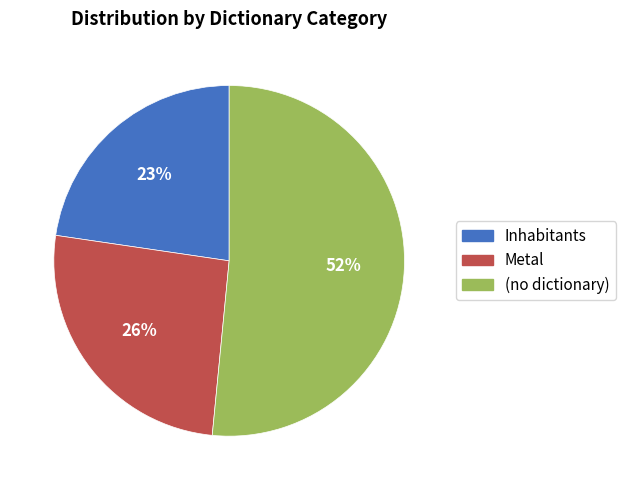

Approximately how many times larger is the value at Inhabitants compared to (no dictionary)?

0.4